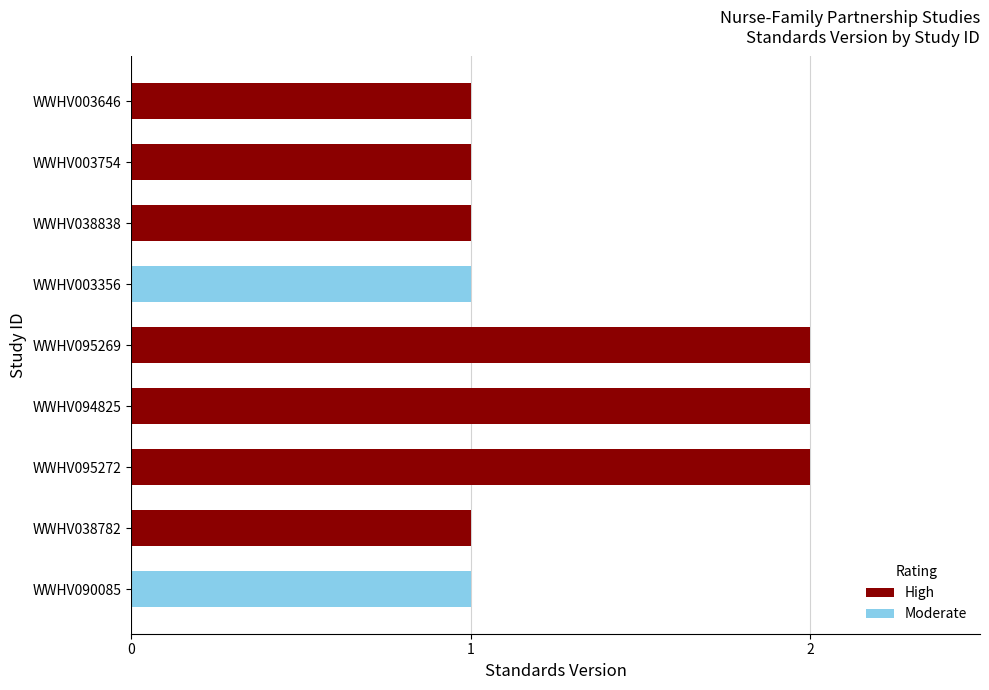

What is the ratio of the value at WWHV095269 to the value at WWHV038838?

2.0